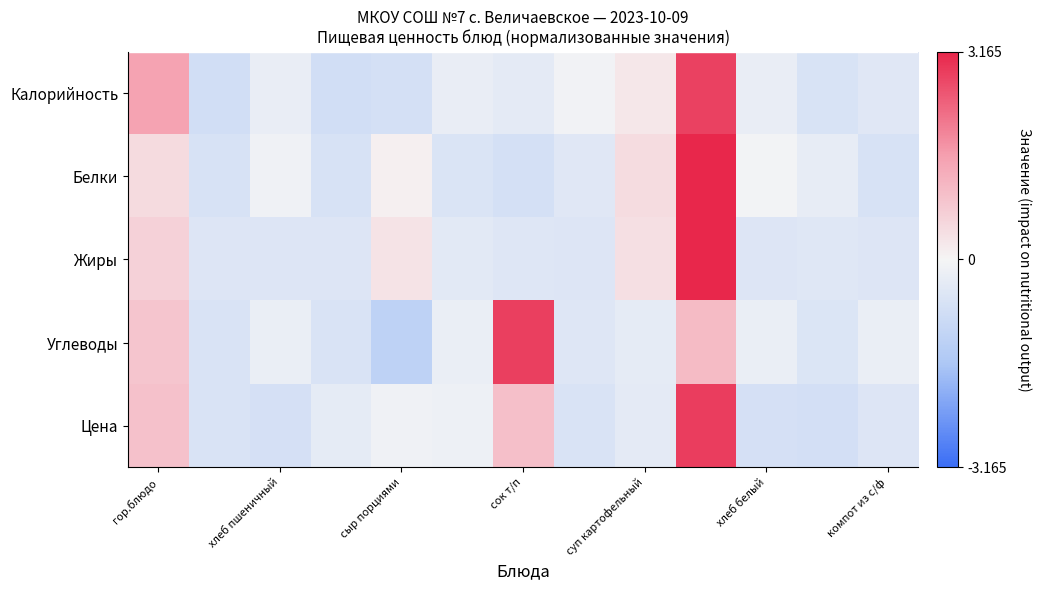

What is the minimum value shown in the chart?

-1.2